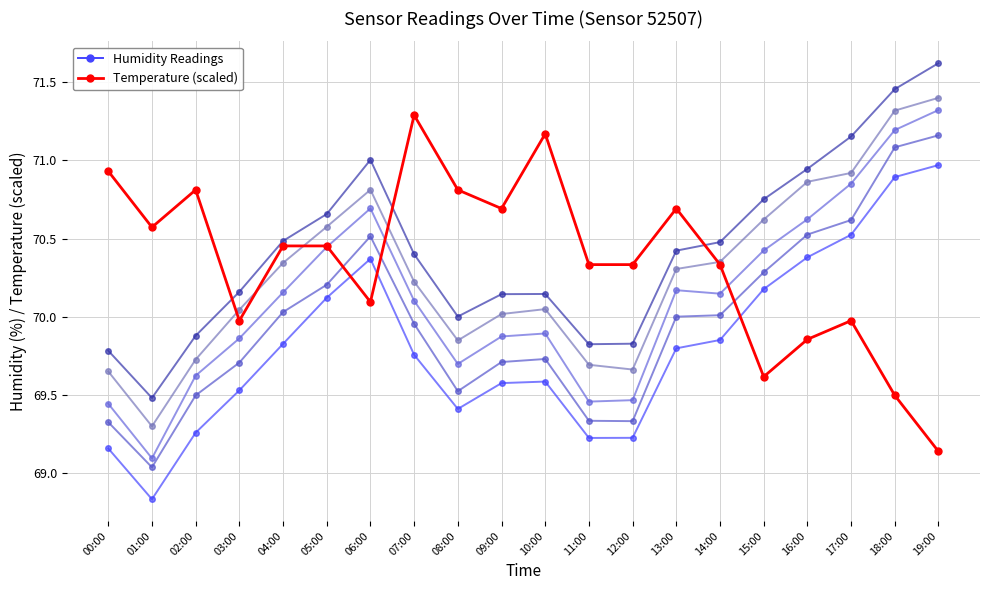

How many distinct data groups are displayed?

2